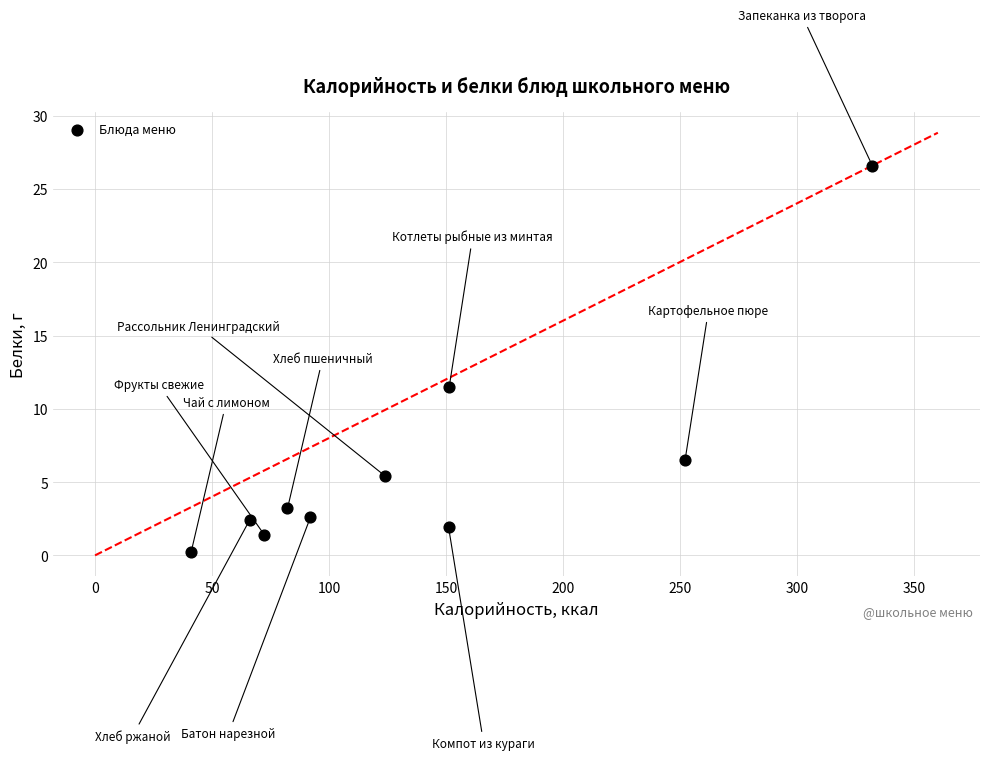

What is the average Y value?

6.2